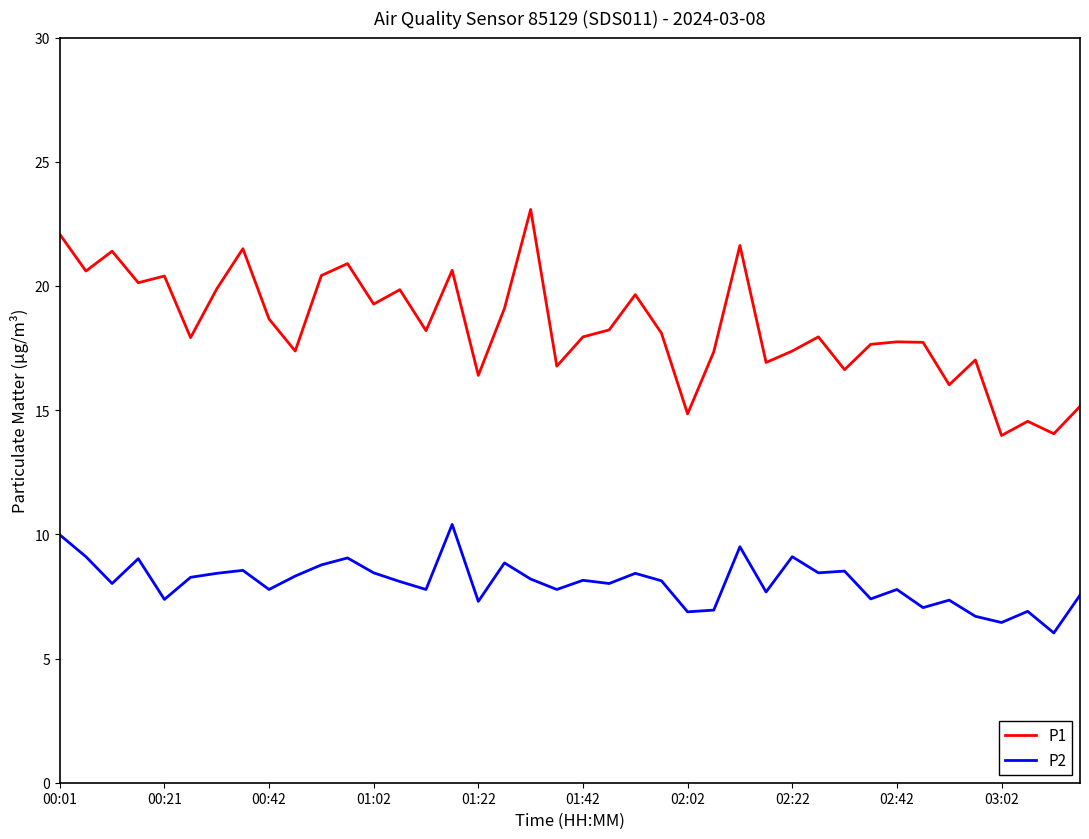

Which series has the largest range (max minus min)?

P1